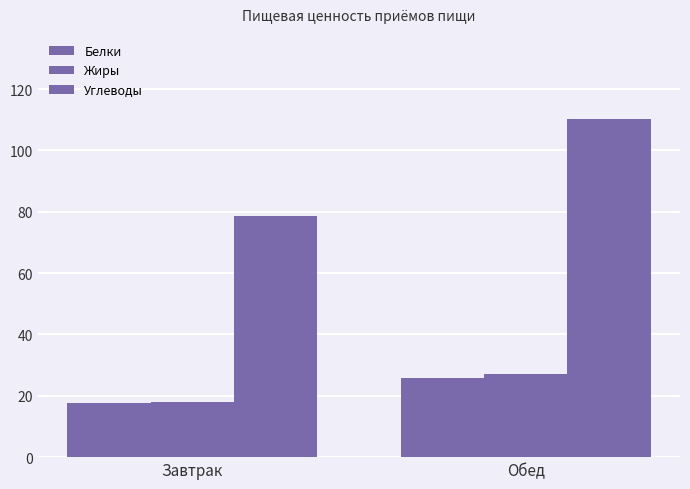

How many data points in Углеводы are above 110?

1